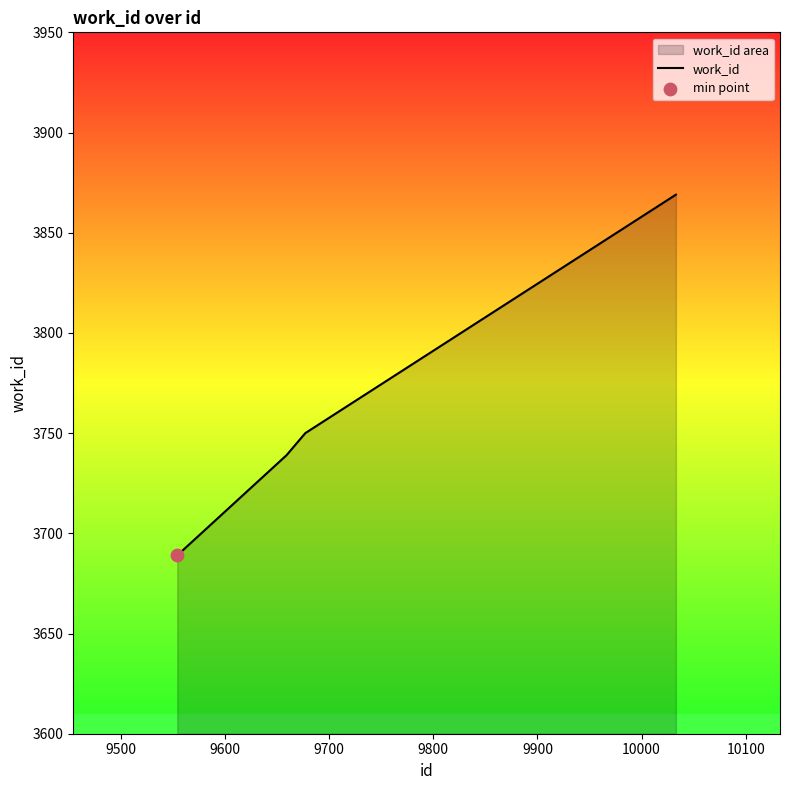

What is the greatest value displayed?

3869